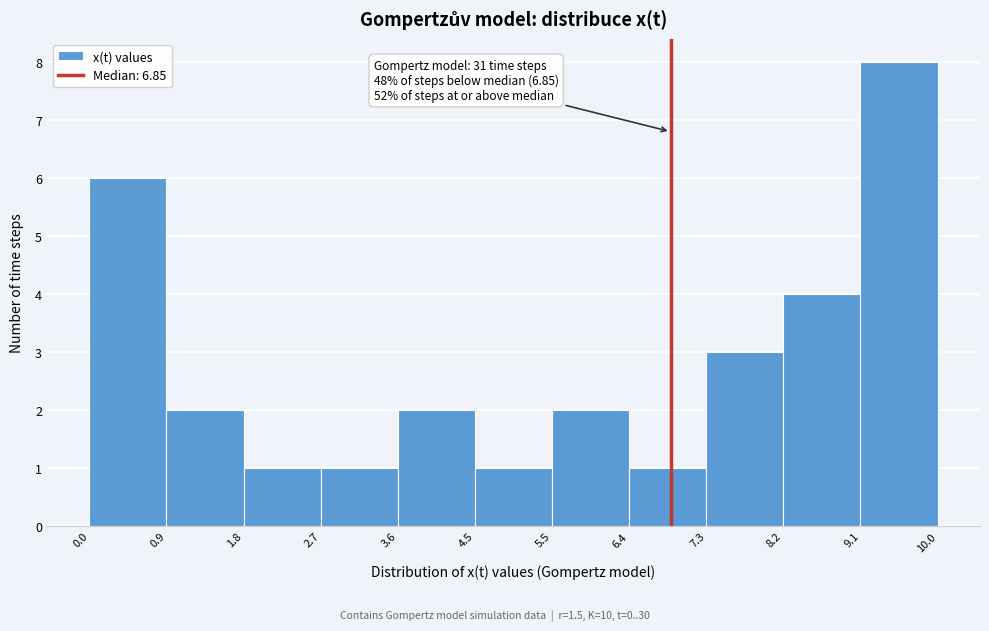

Over which range of the x-axis is the bar tallest?

9.1 to 10.0